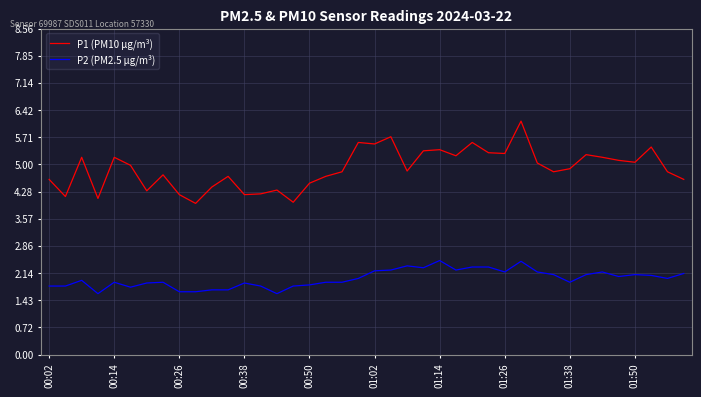

What is the highest value of the P2 (PM2.5 µg/m³) series?

2.5